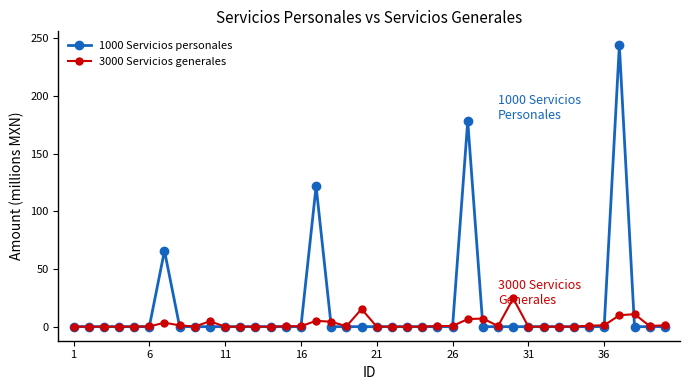

Which series has the largest total across all categories?

1000 Servicios personales